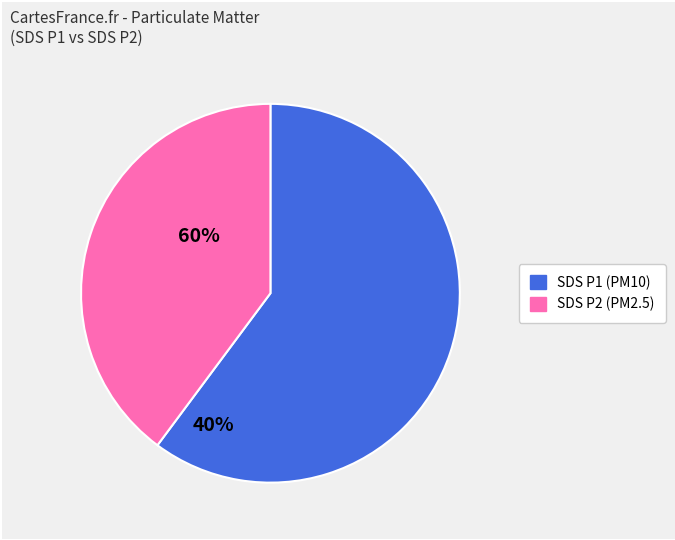

How many segments does this pie chart have?

2